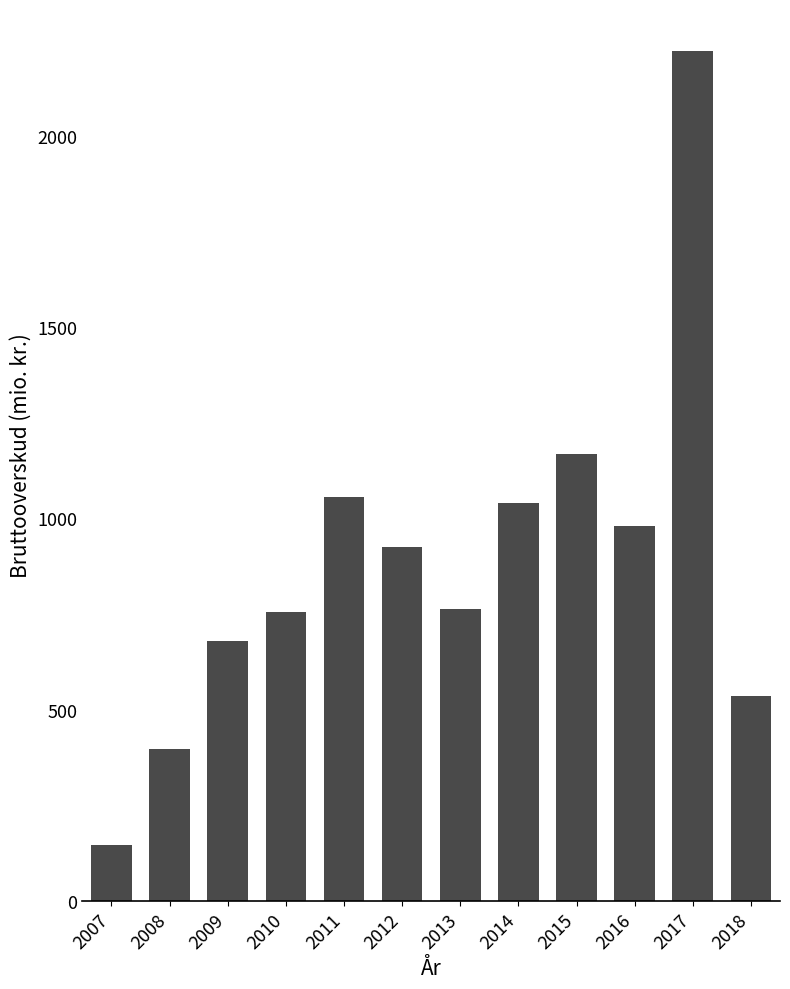

What is the sum of the values at 2008 and 2012?

1320.9